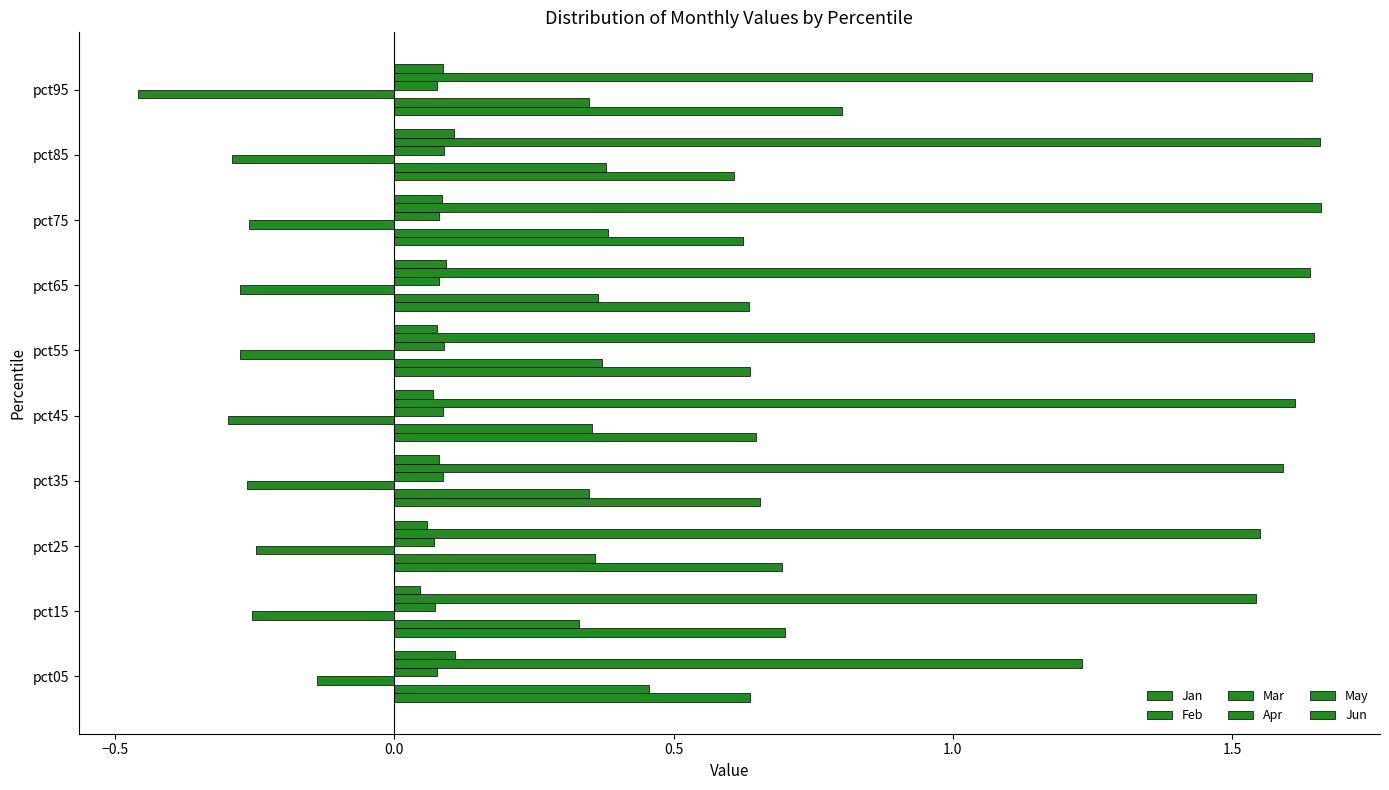

What is the value of the May bar at the 8th from the left?

1.7